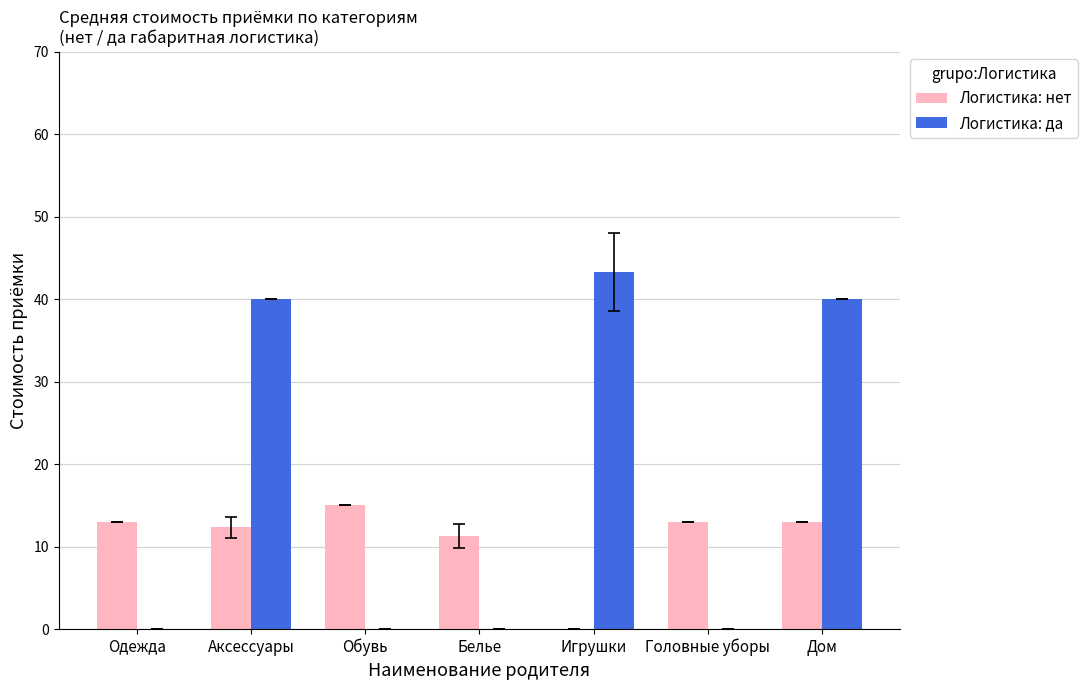

Which category has the highest value across all series?

Игрушки